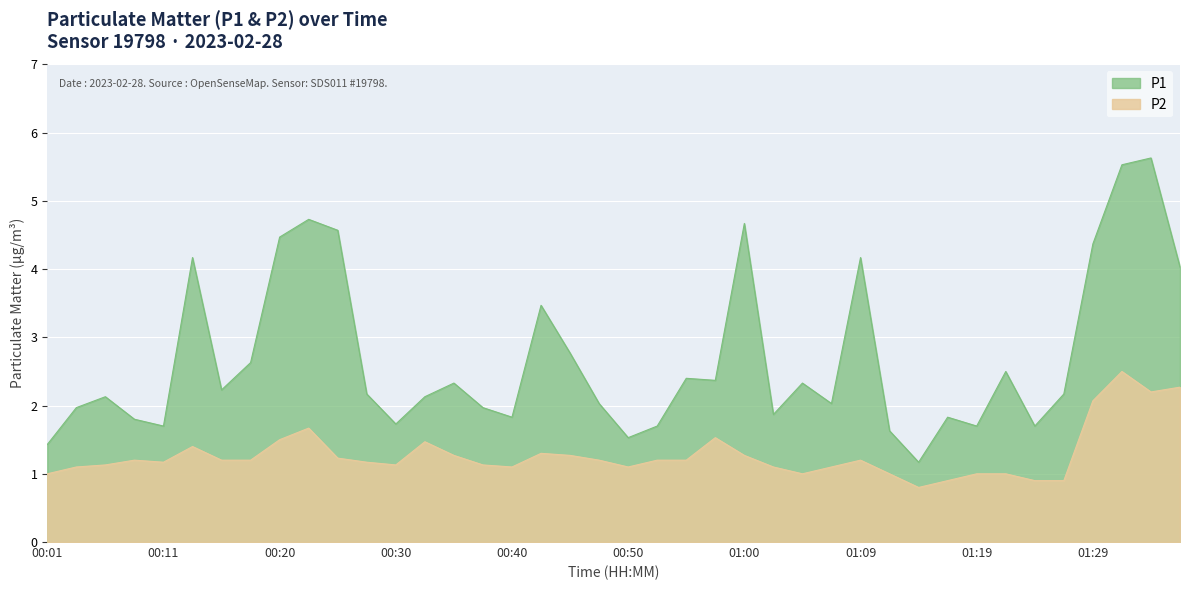

The value of P2 at 00:55 is 1.2. True or false?

True